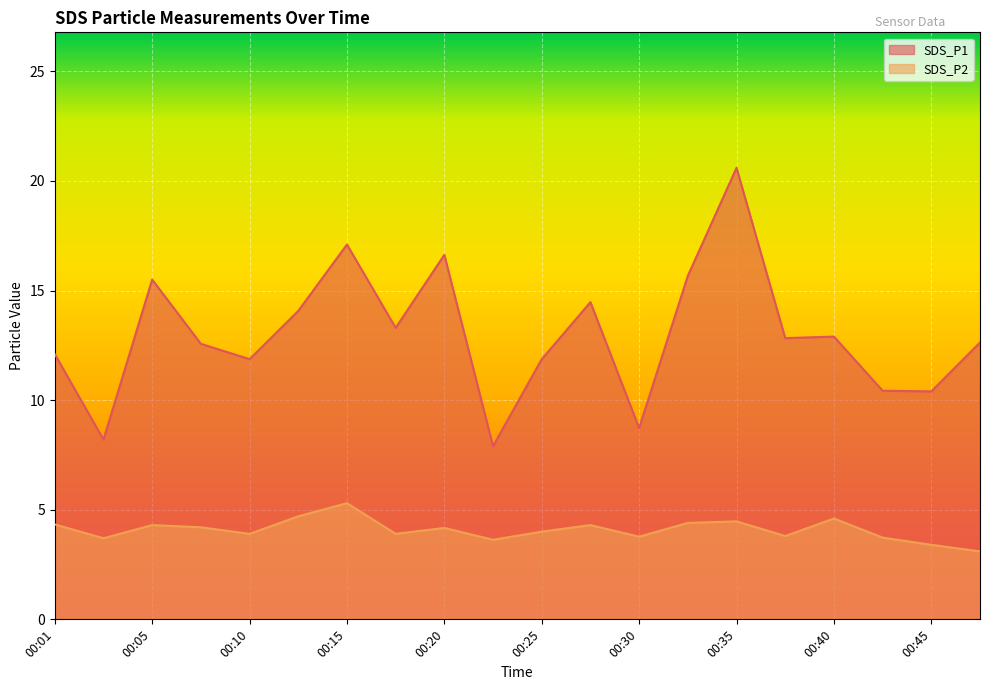

True or false: SDS_P1 has more than 0 points higher than both neighbors.

True